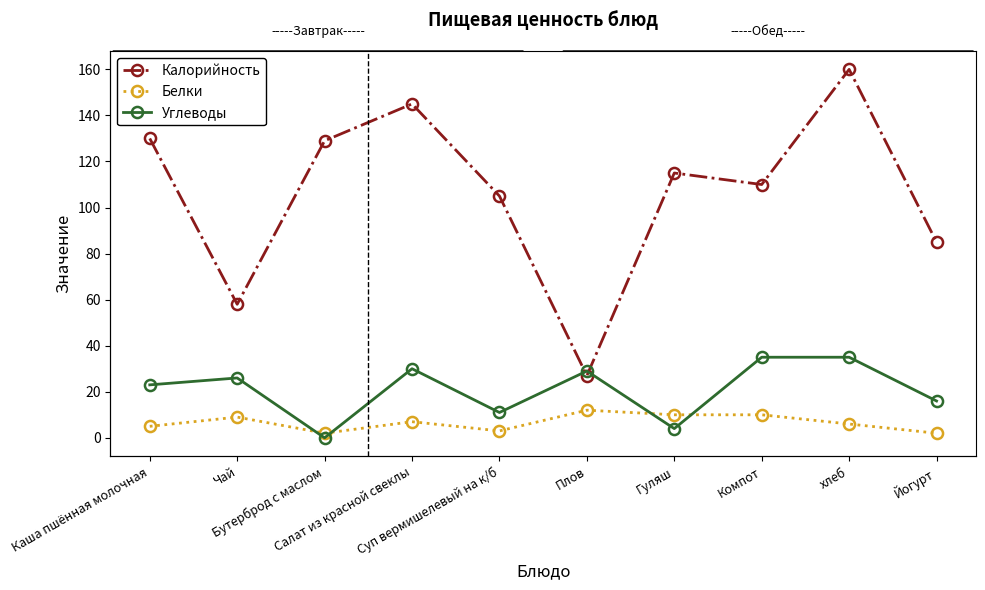

How many times do Белки and Углеводы cross each other?

4